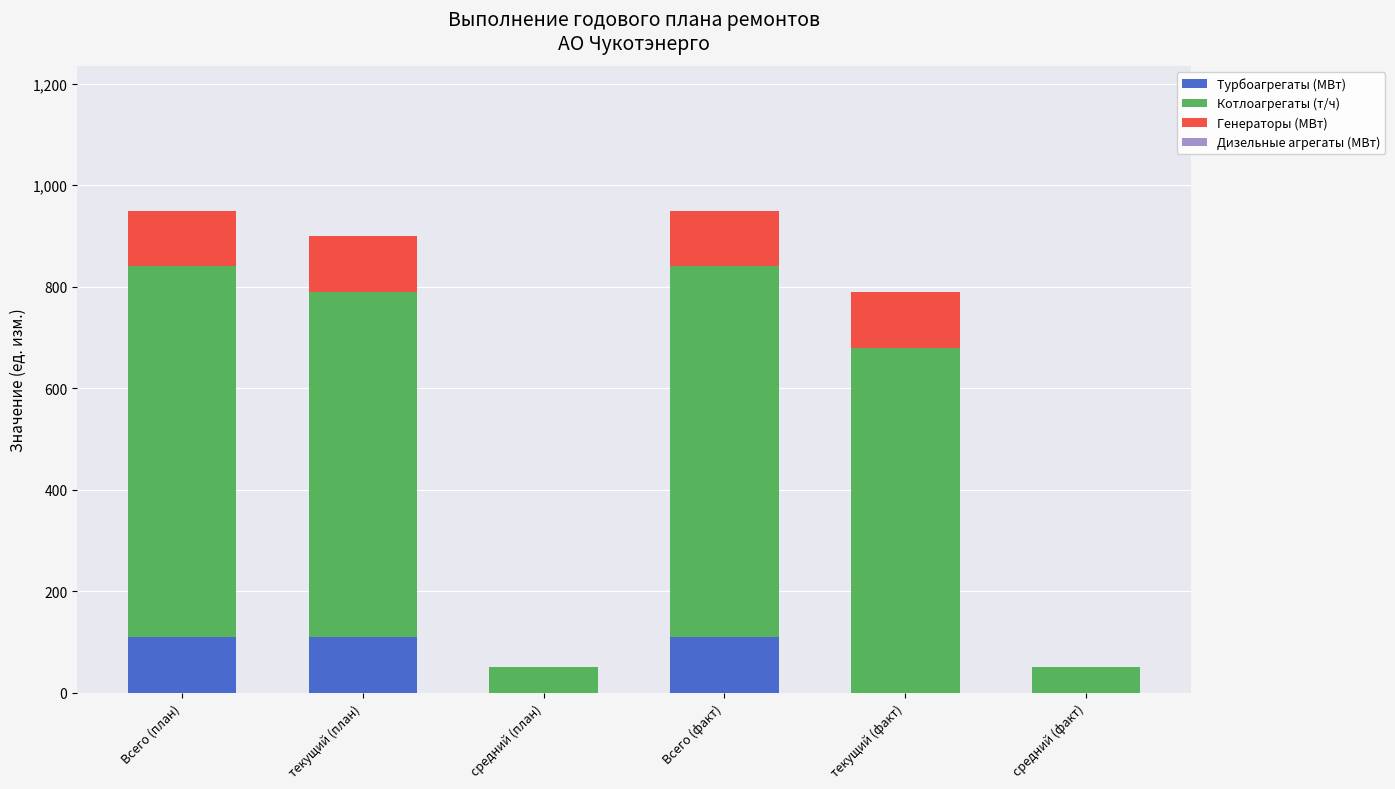

What is the maximum value for Турбоагрегаты (MВт)?

110